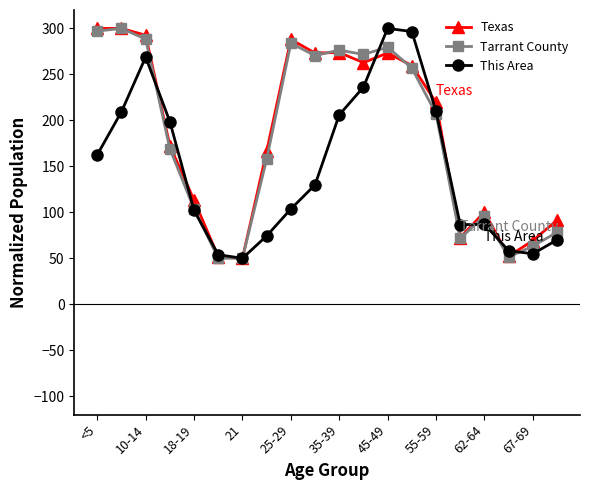

What is the lowest value of the This Area series?

50.0